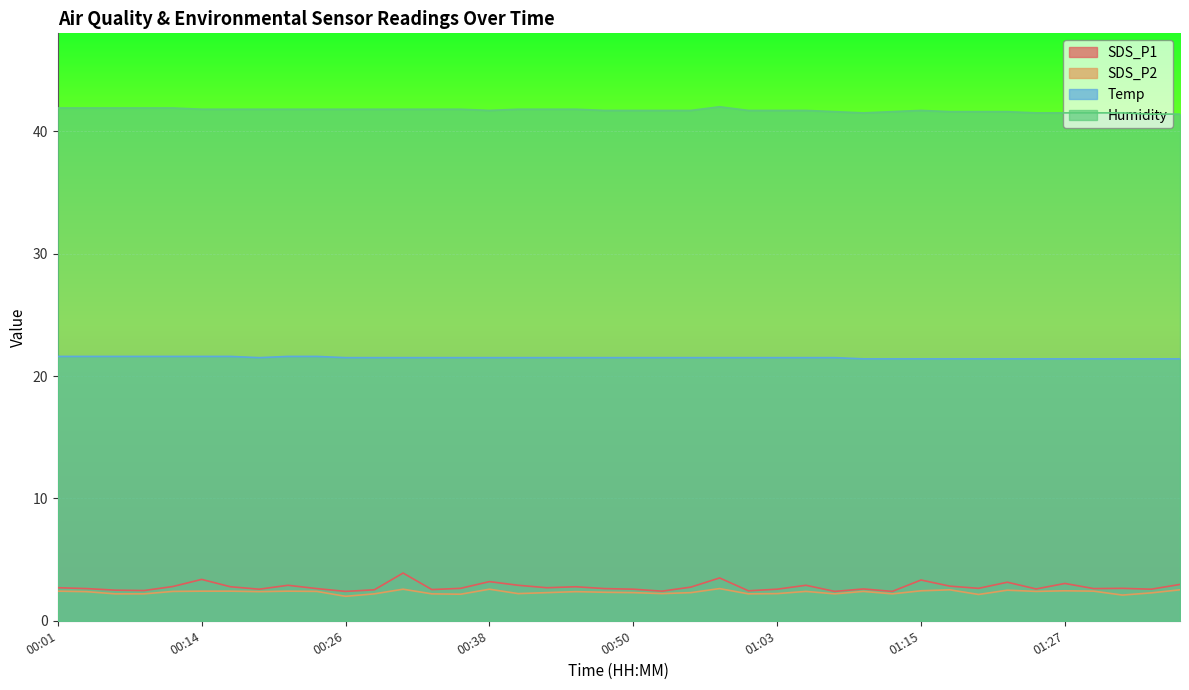

What is the label of the 39th point from the left?

01:35